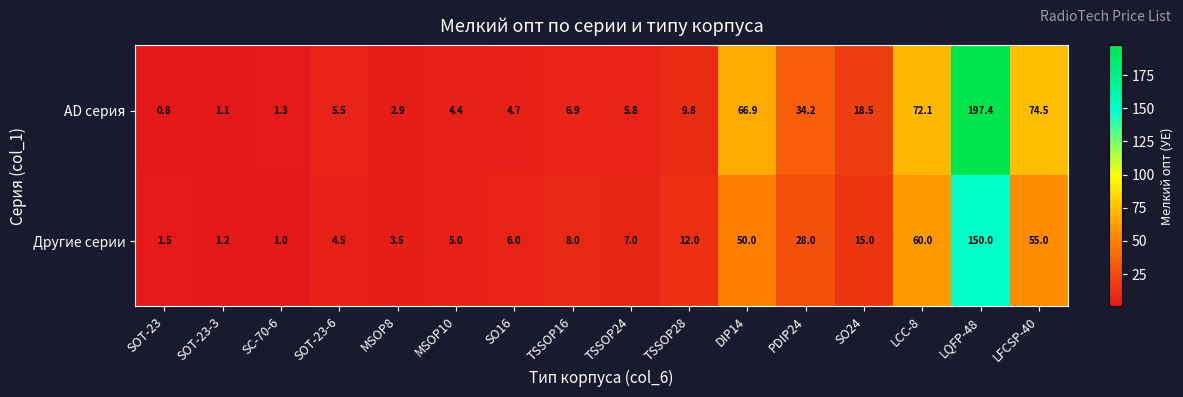

The value of AD серия at SO16 is 8.0. True or false?

False